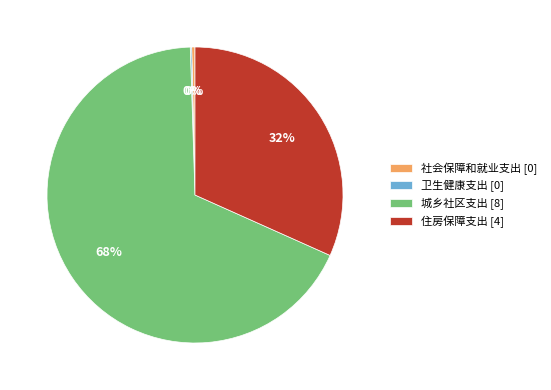

To the nearest percent, what is the average slice percentage?

25%